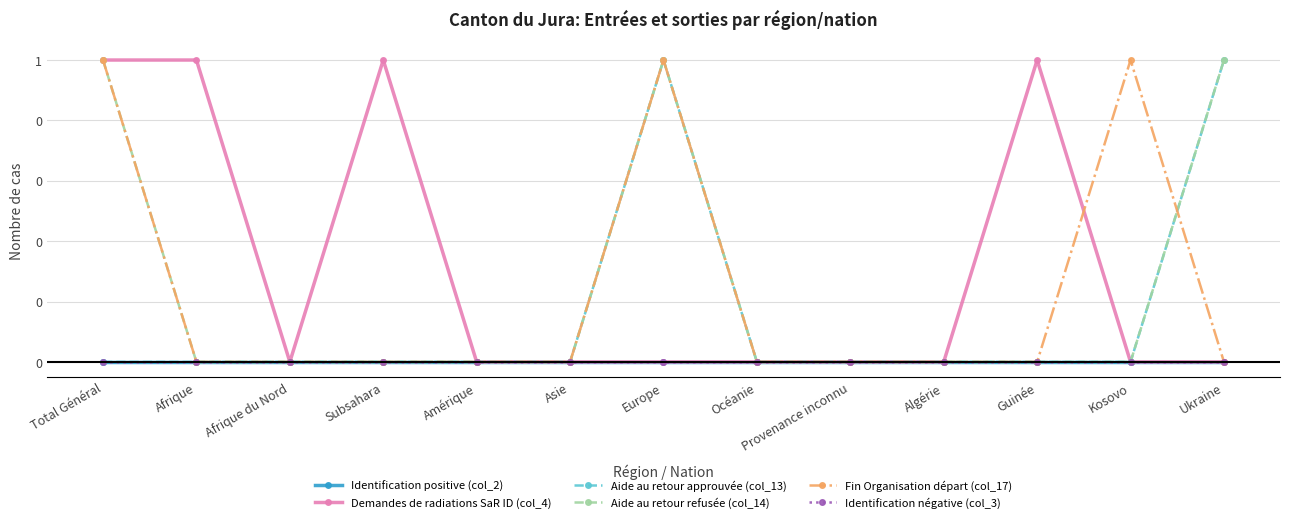

True or false: Fin Organisation départ (col_17) and Identification positive (col_2) cross at least once.

False